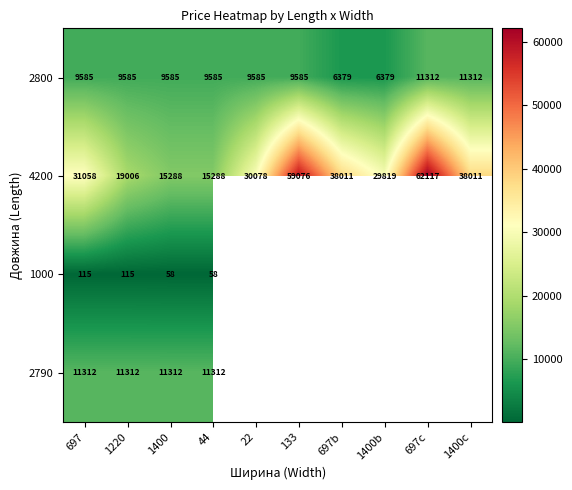

Which label corresponds to the smallest value in the chart?

1400